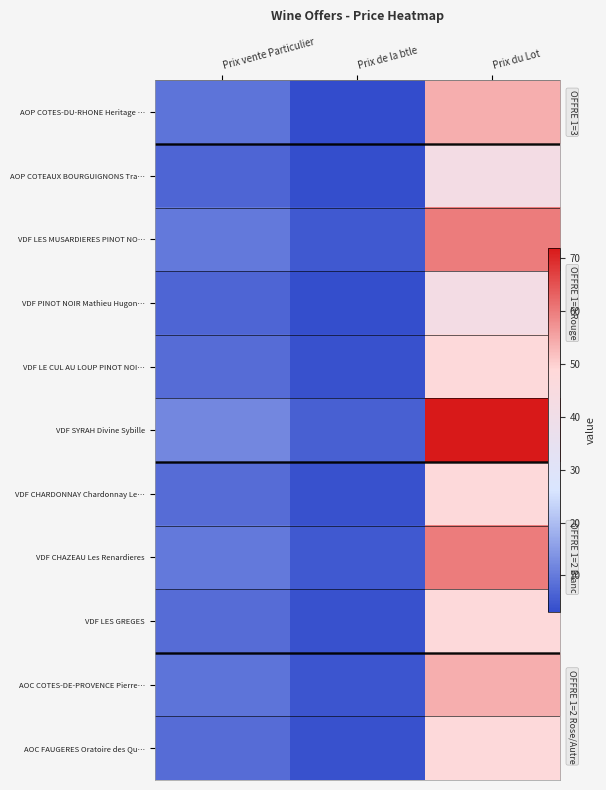

How many categories are shown in the chart?

3